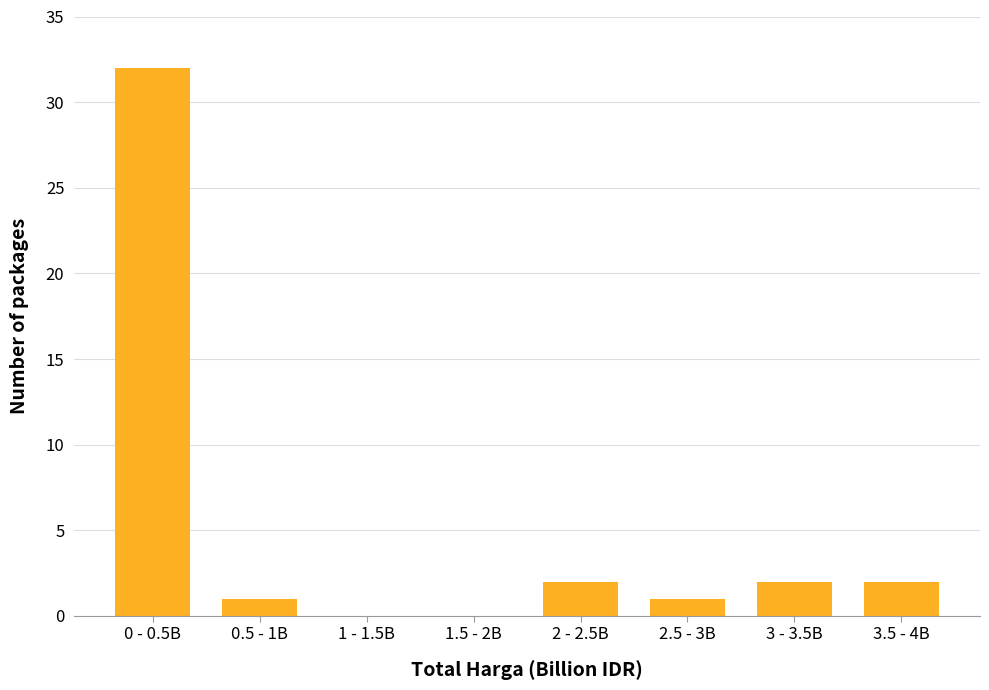

Reading left to right, what are all the values shown in this chart?

0 - 0.5B=32	0.5 - 1B=1	1 - 1.5B=0	1.5 - 2B=0	2 - 2.5B=2	2.5 - 3B=1	3 - 3.5B=2	3.5 - 4B=2